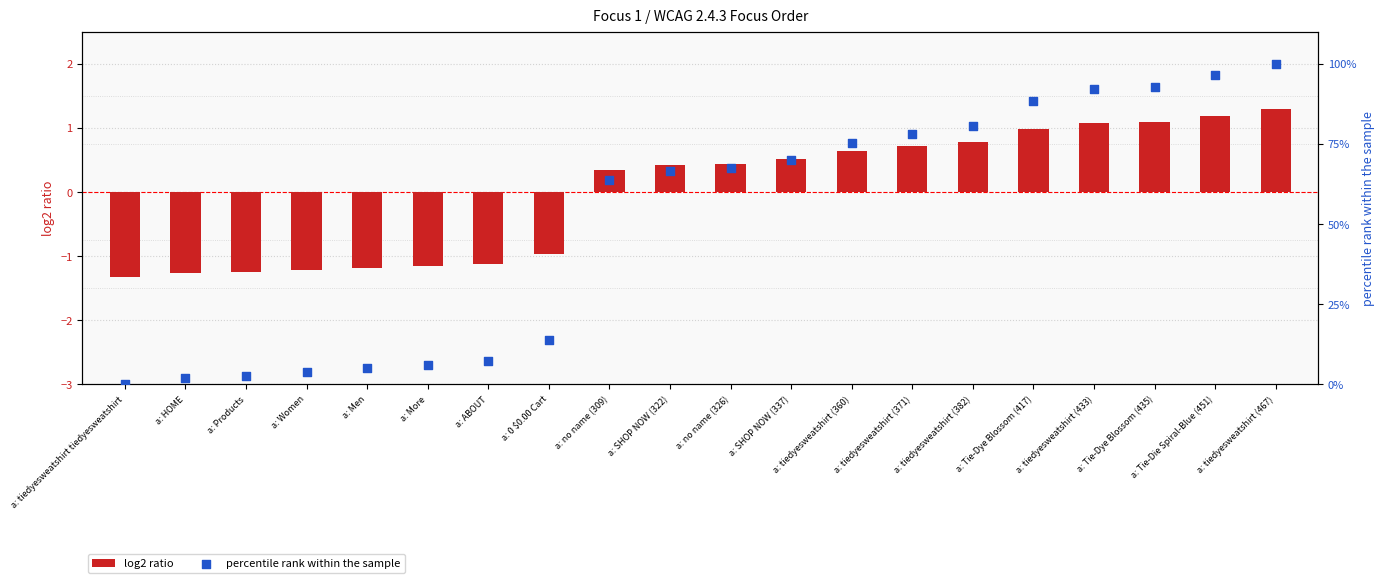

What is the total value across all series at a: tiedyesweatshirt (360)?

76.0